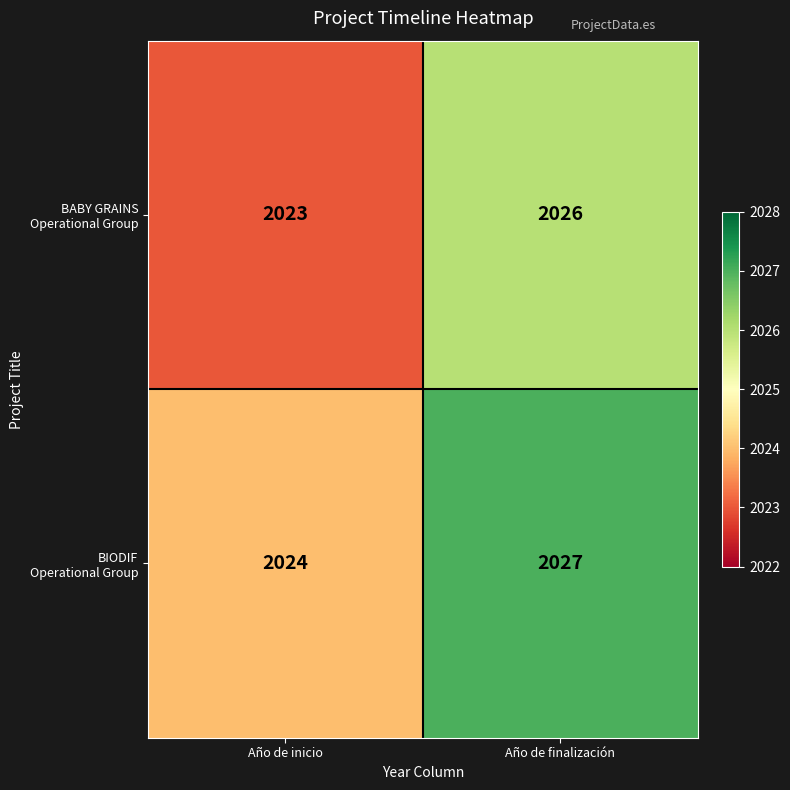

At which category is the sum across all series the highest?

Año de finalización